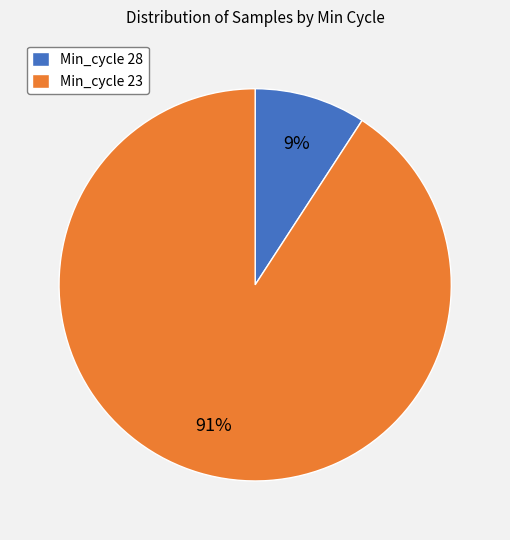

Combined, do Min_cycle 23 and Min_cycle 28 account for over 50%?

Yes